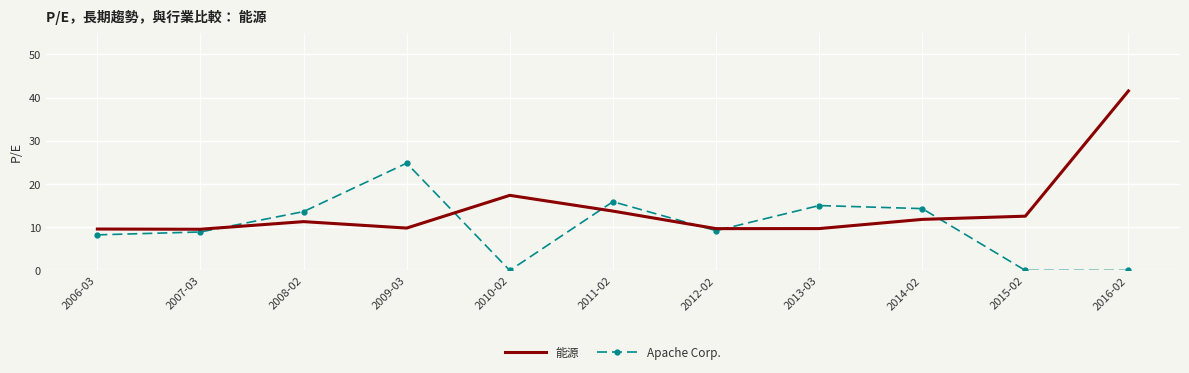

Is the value of 能源 at 2009-03 greater than the value of Apache Corp. at 2013-03?

No